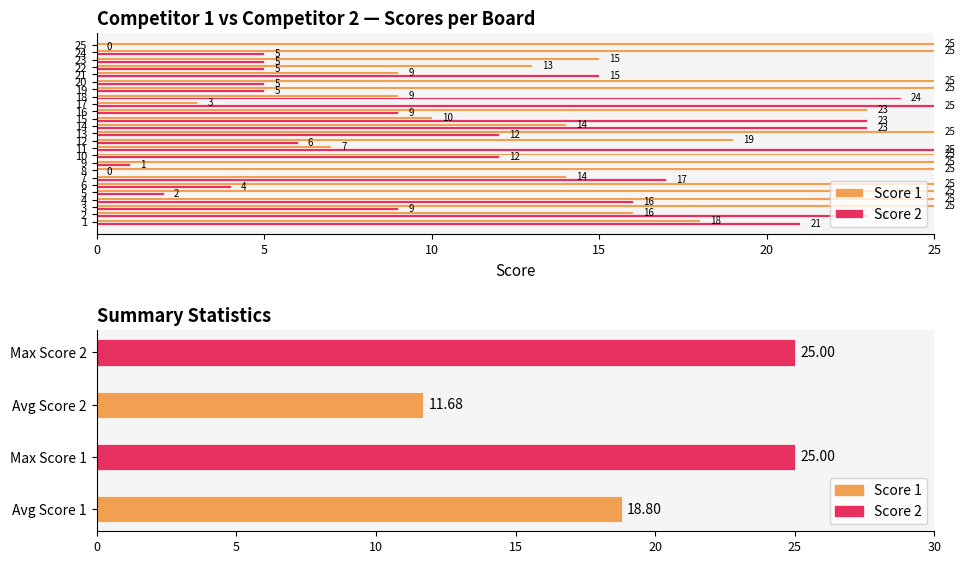

How many data points in Score 1 are above 23?

12